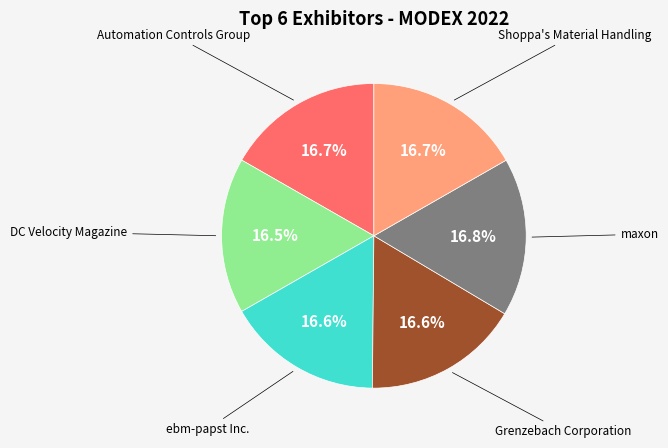

Does any single category account for the majority?

No